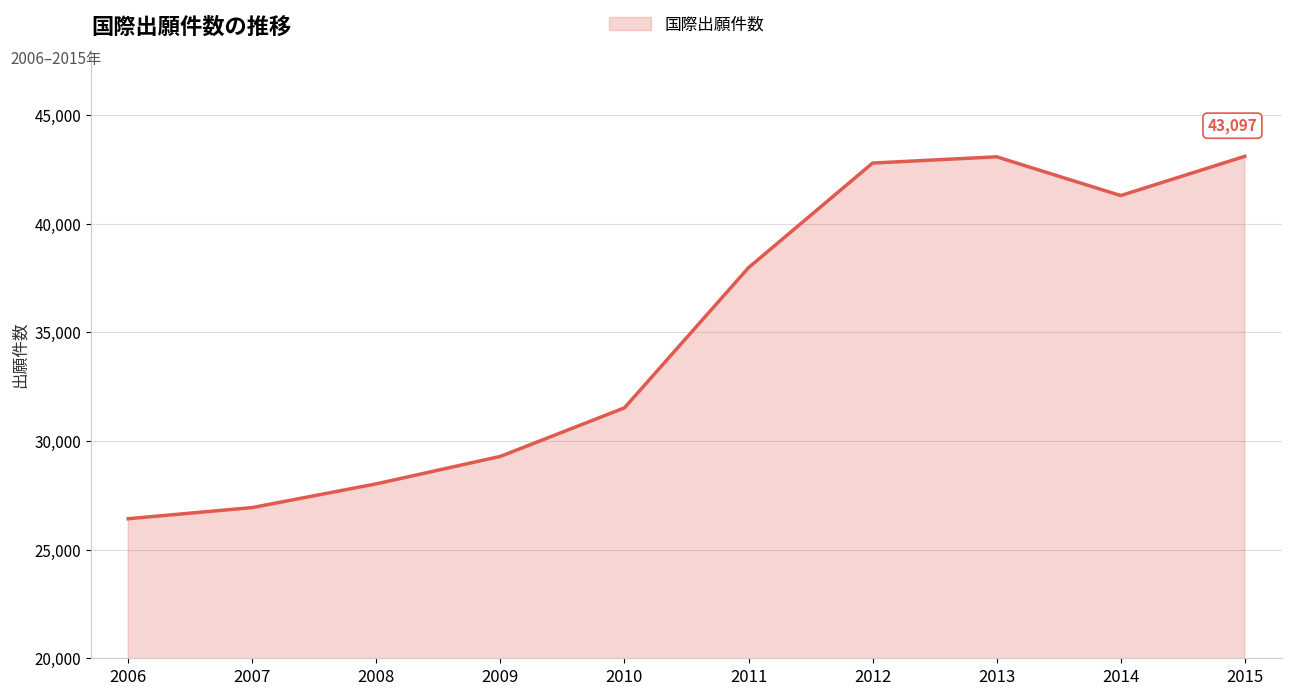

What is the sum of the values at 2009 and 2010?

60815